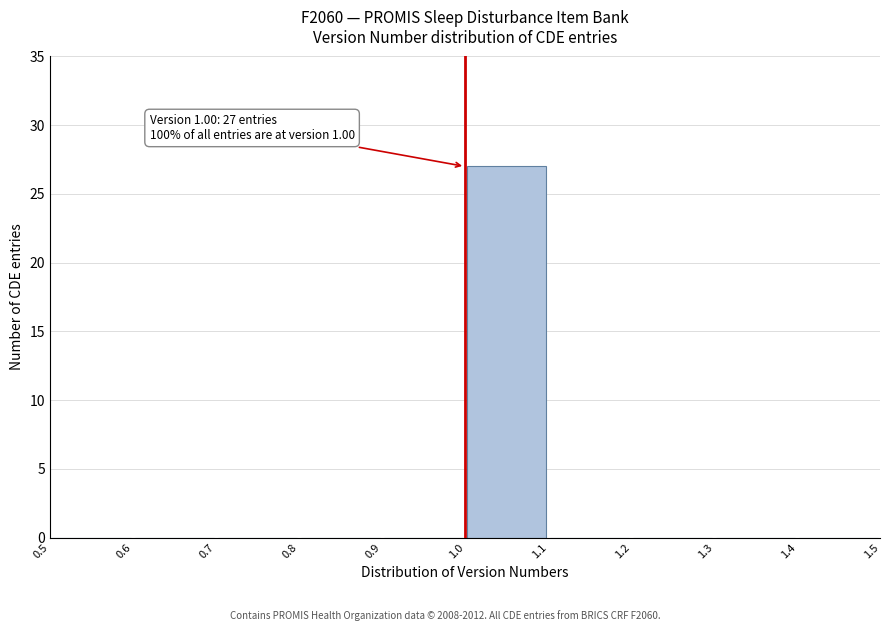

Over which range of the x-axis is the bar tallest?

1.0 to 1.1